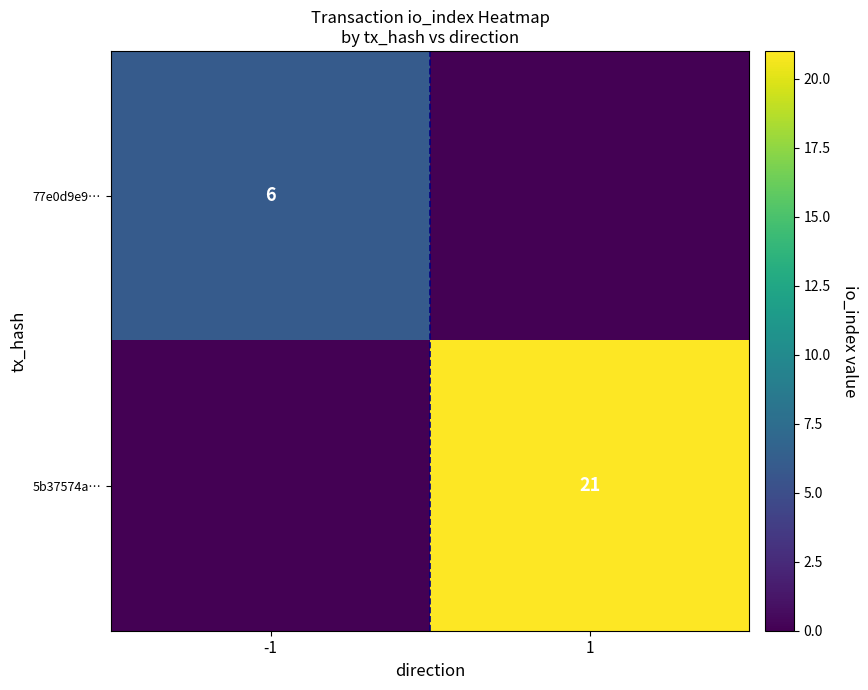

Is it true that 5b37574a… equals 21 at 1?

True